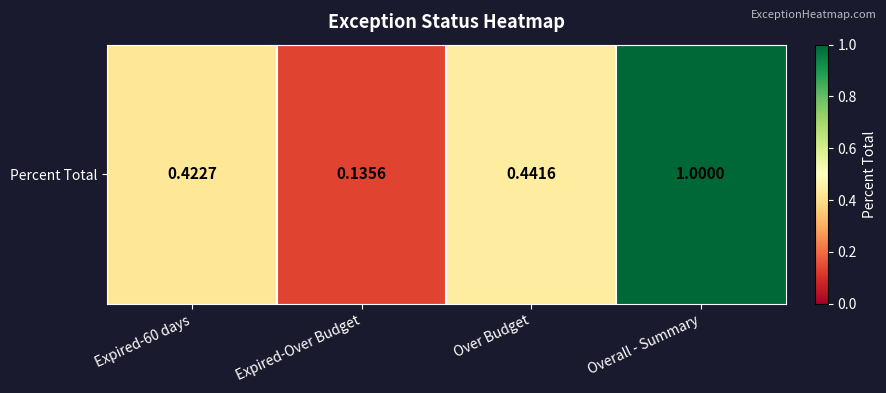

How many data points does each series have?

4